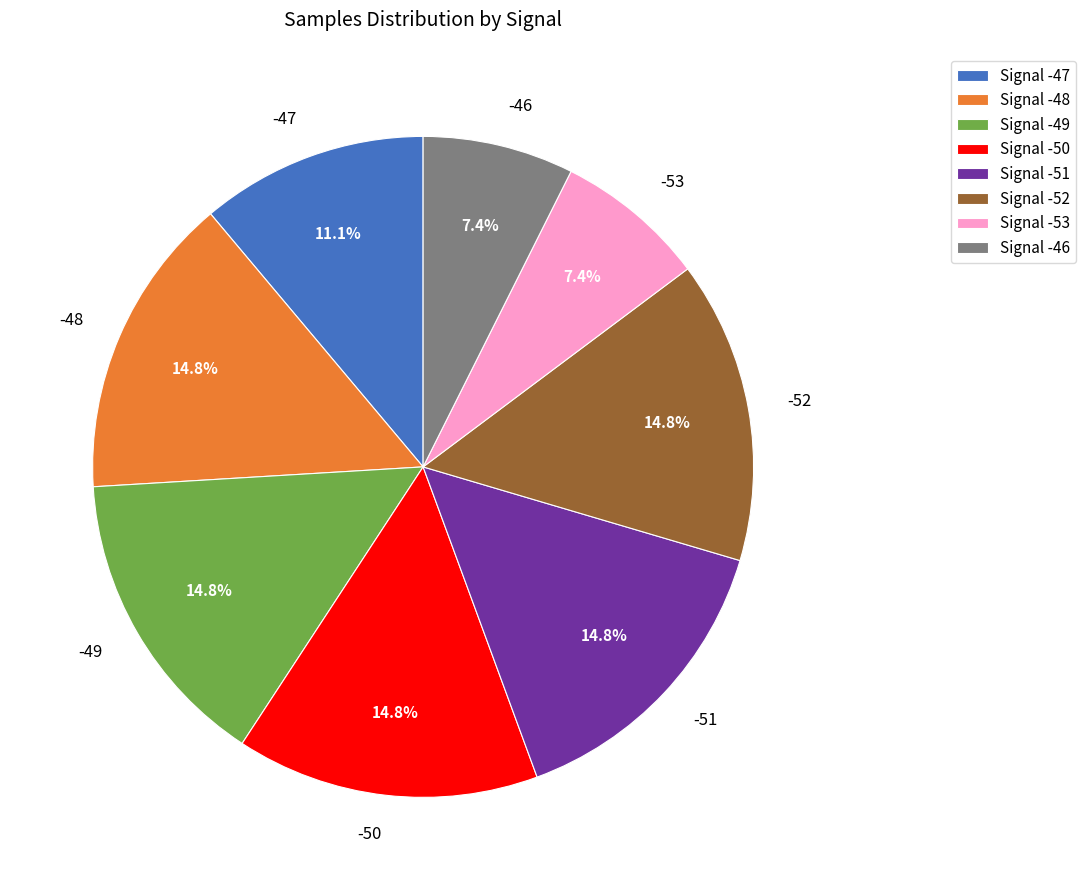

Combined, do -49 and -51 account for over 50%?

No